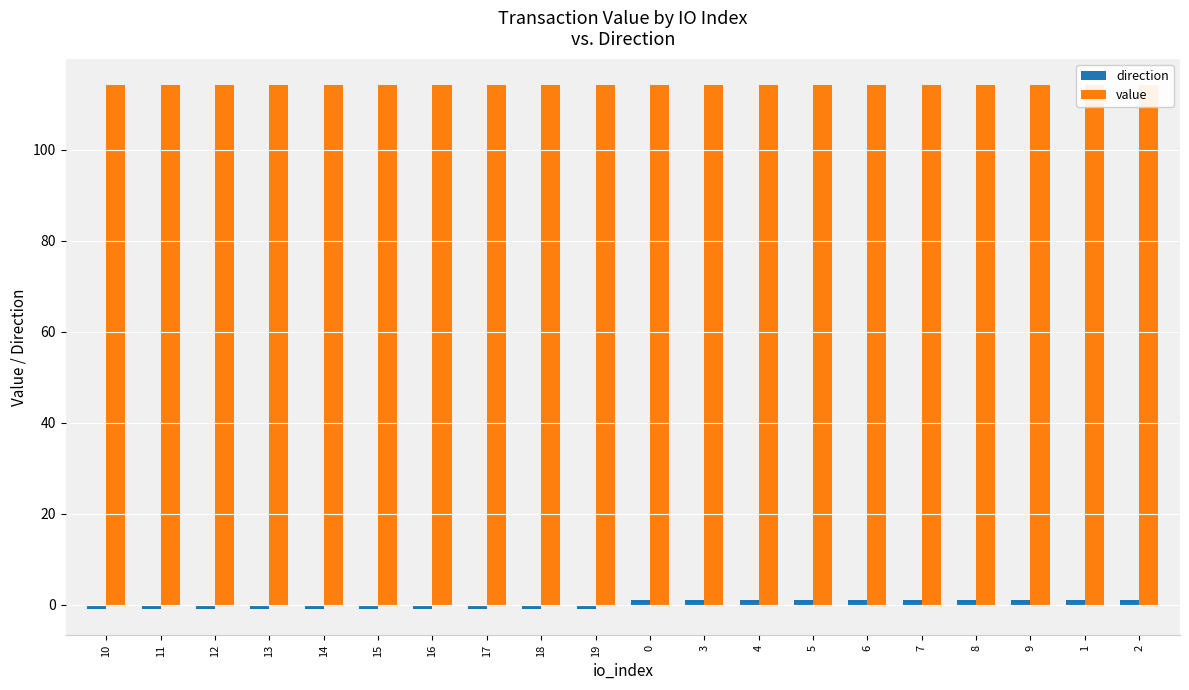

Reading left to right, list all the values displayed in this chart.

direction: 10=-1.0	11=-1.0	12=-1.0	13=-1.0	14=-1.0	15=-1.0	16=-1.0	17=-1.0	18=-1.0	19=-1.0	0=1.0	3=1.0	4=1.0	5=1.0	6=1.0	7=1.0	8=1.0	9=1.0	1=1.0	2=1.0
value: 10=114.2	11=114.2	12=114.2	13=114.2	14=114.2	15=114.2	16=114.2	17=114.2	18=114.2	19=114.2	0=114.2	3=114.2	4=114.2	5=114.2	6=114.2	7=114.2	8=114.2	9=114.2	1=114.2	2=114.2